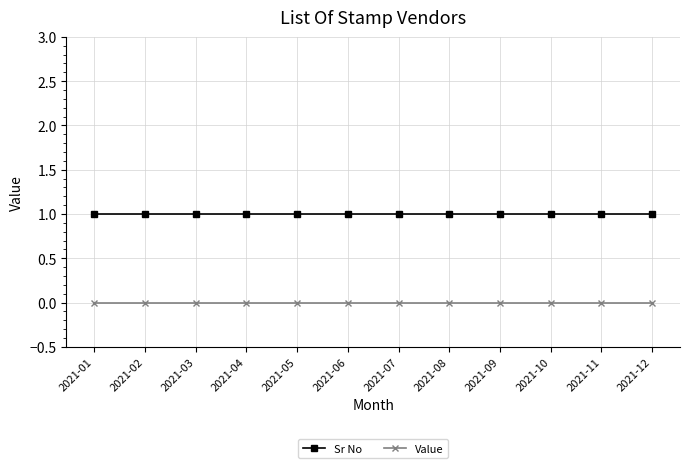

True or false: Value and Sr No cross at least once.

False